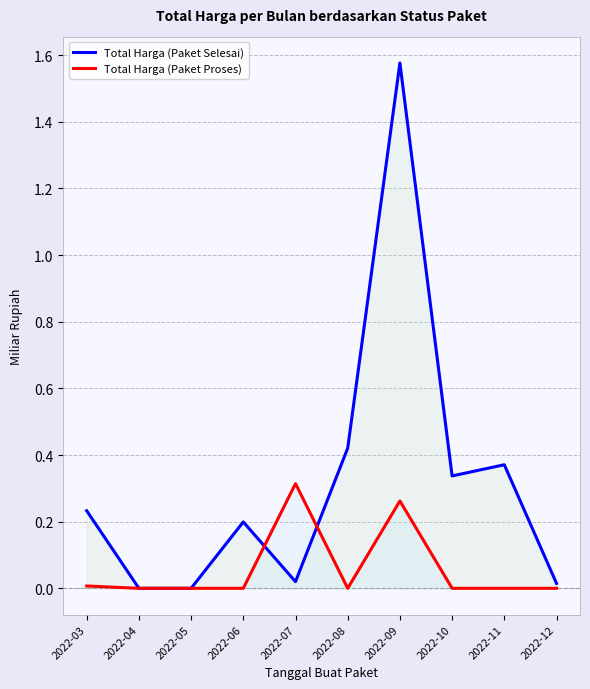

Which series changed the most between 2022-03 and 2022-10?

Total Harga (Paket Selesai)